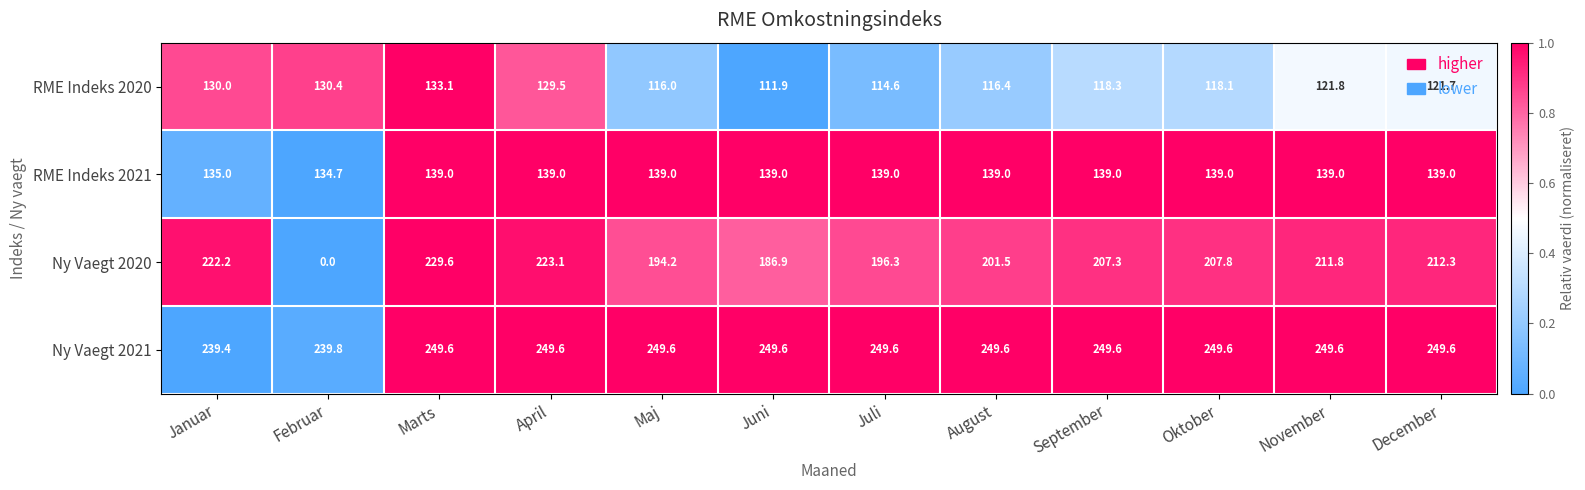

The Ny Vaegt 2020 series shows 0.0 at Februar. True or false?

True